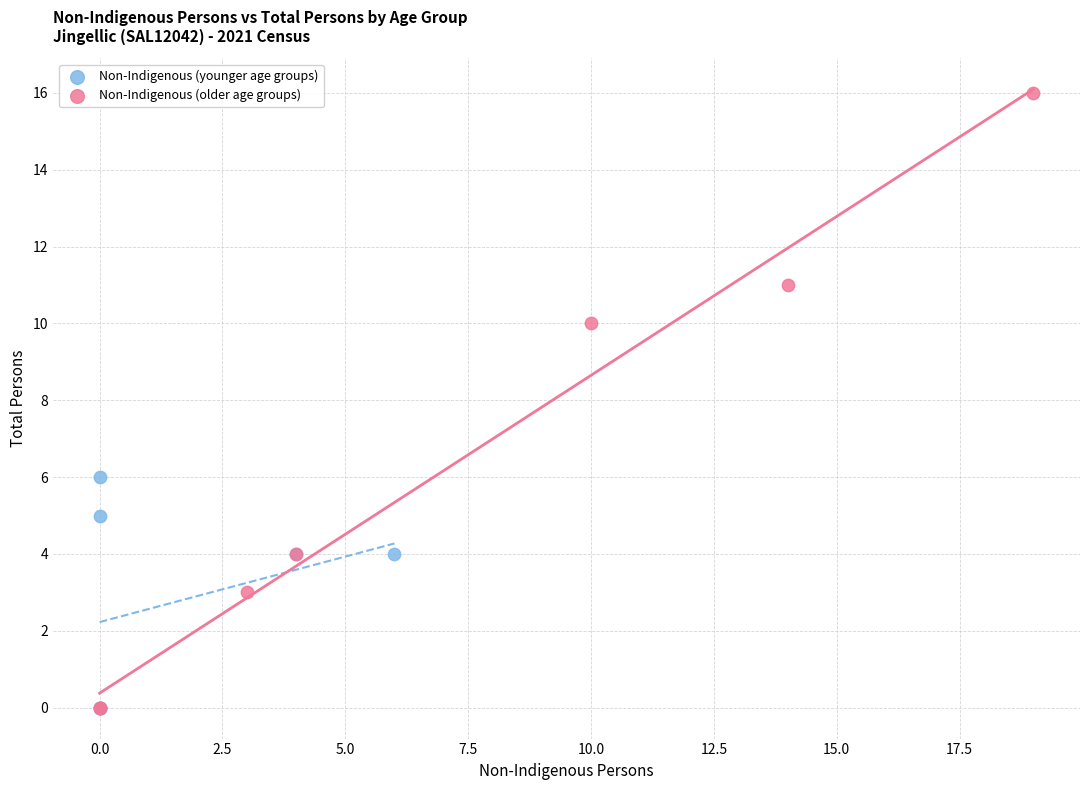

Which series reaches the maximum Y coordinate?

Non-Indigenous (older age groups)